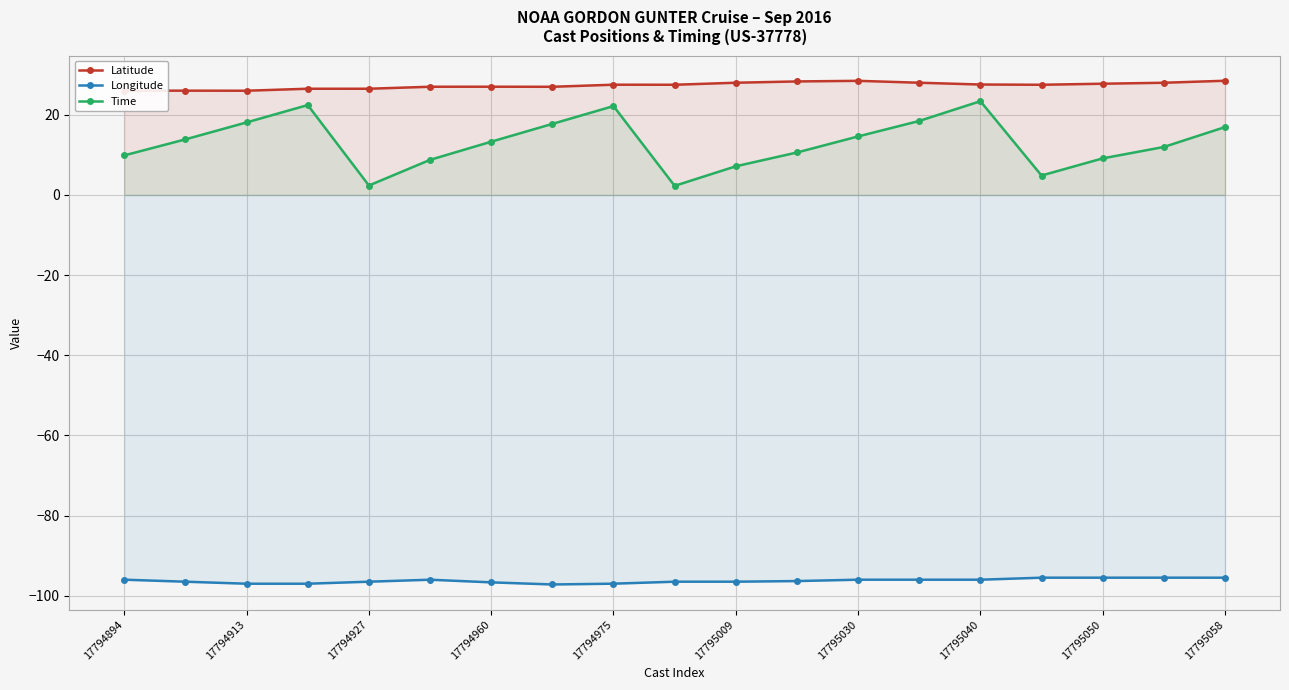

Reading left to right, extract all data points from this chart.

Latitude: 26.0	26.0	26.0	26.5	26.5	27.0	27.0	27.0	27.5	27.5	28.0	28.3	28.5	28.0	27.6	27.5	27.8	28.0	28.5
Longitude: -96.0	-96.5	-97.0	-97.0	-96.5	-96.0	-96.7	-97.2	-97.0	-96.5	-96.5	-96.3	-96.0	-96.0	-96.0	-95.5	-95.5	-95.5	-95.5
Time: 9.9	13.9	18.1	22.4	2.4	8.8	13.3	17.7	22.2	2.3	7.2	10.6	14.6	18.5	23.4	4.8	9.1	12.0	16.9